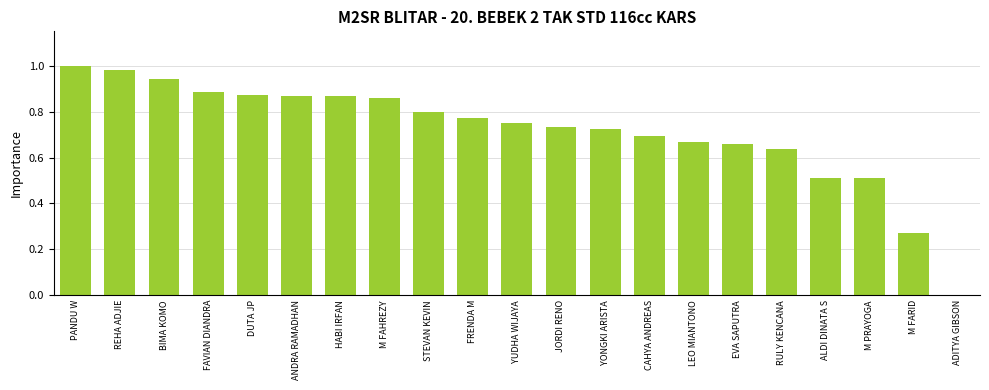

What is the sum of all values?

15.0